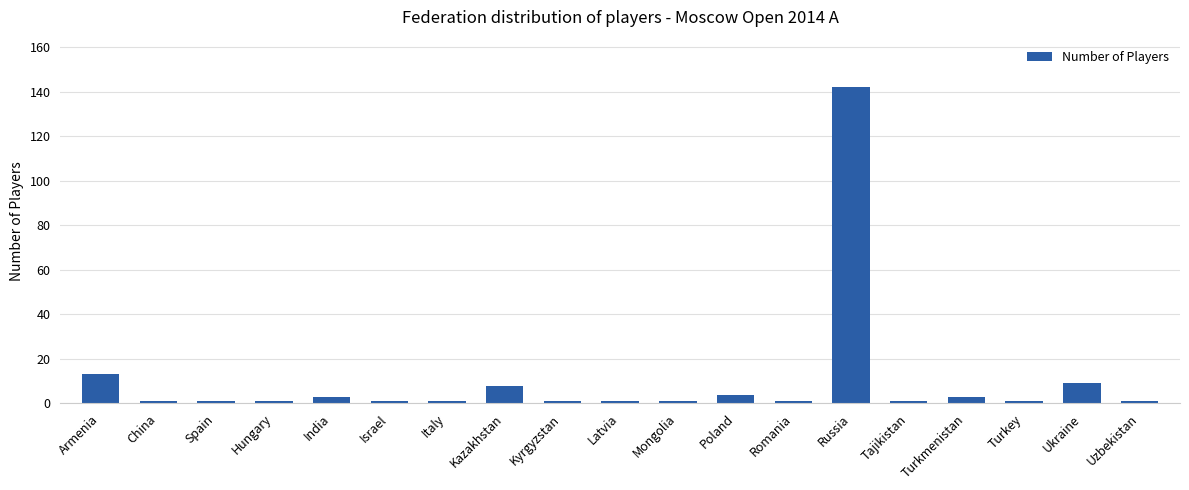

Are the bars grouped side by side (vs. stacked)?

No